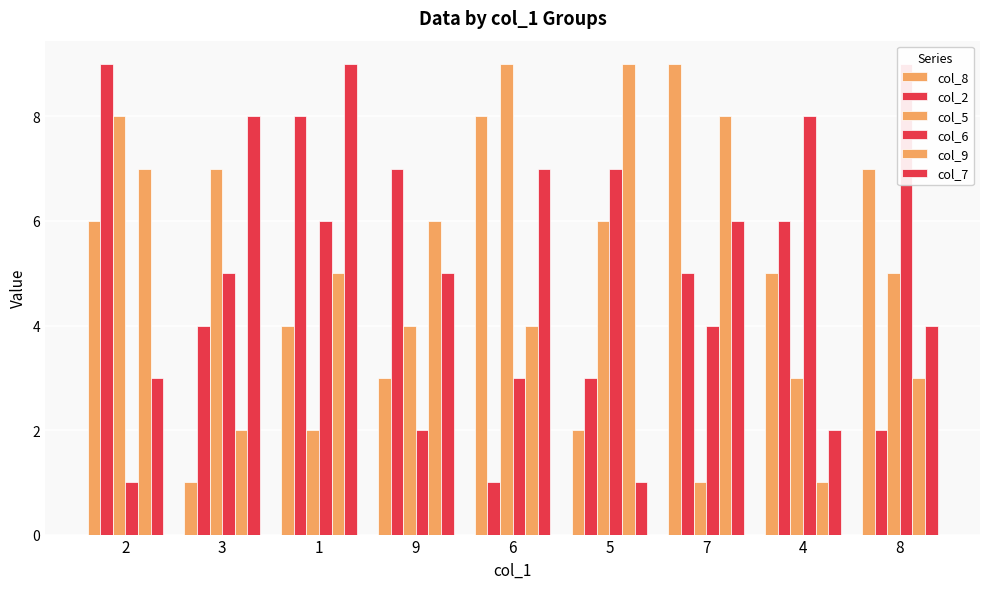

Which series has the largest total across all categories?

col_8